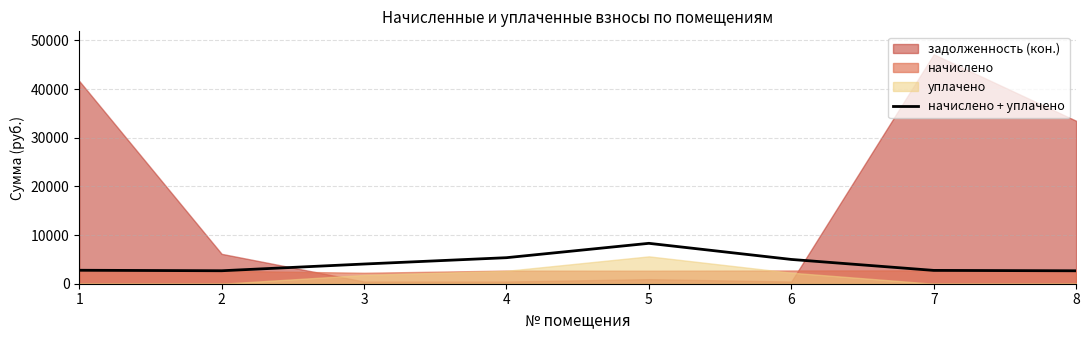

What is the minimum value for начислено + уплачено?

2657.3